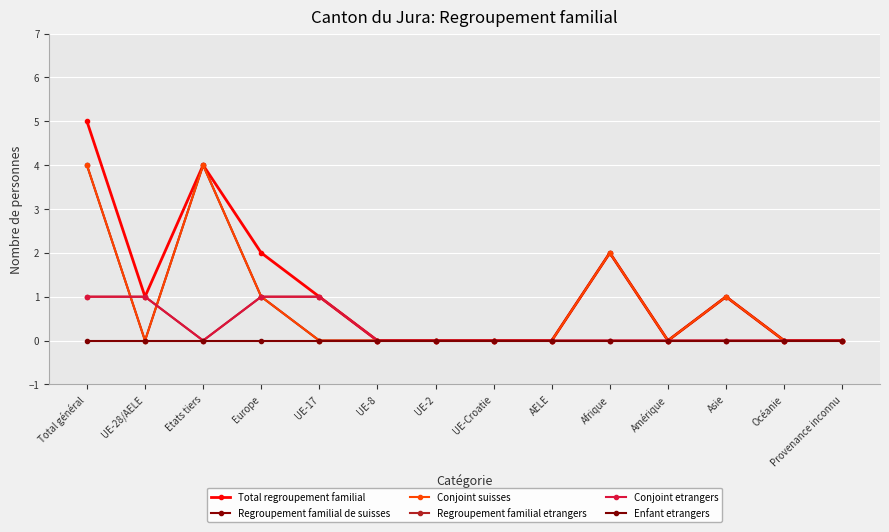

Is this an area chart (filled region under the line)?

No